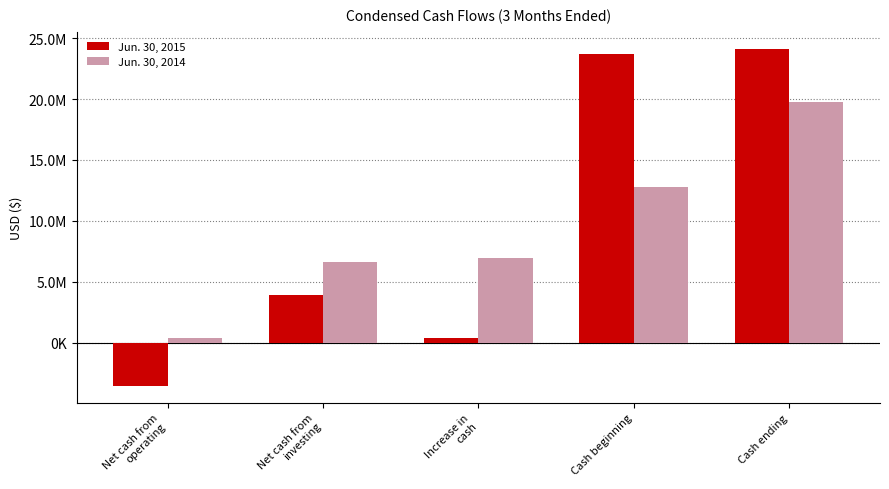

What position from the right is Cash ending?

1